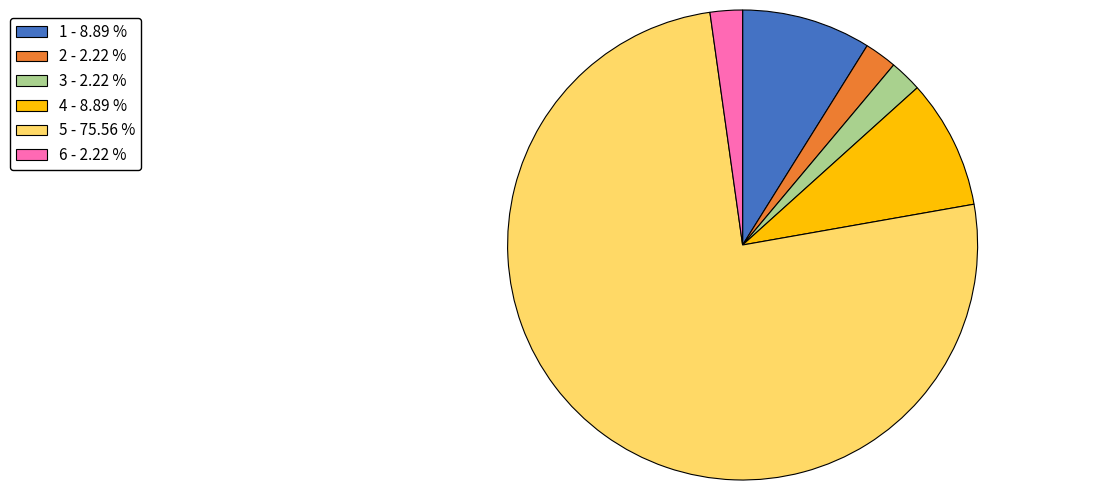

Combined, do 5 and 1 account for over 50%?

Yes